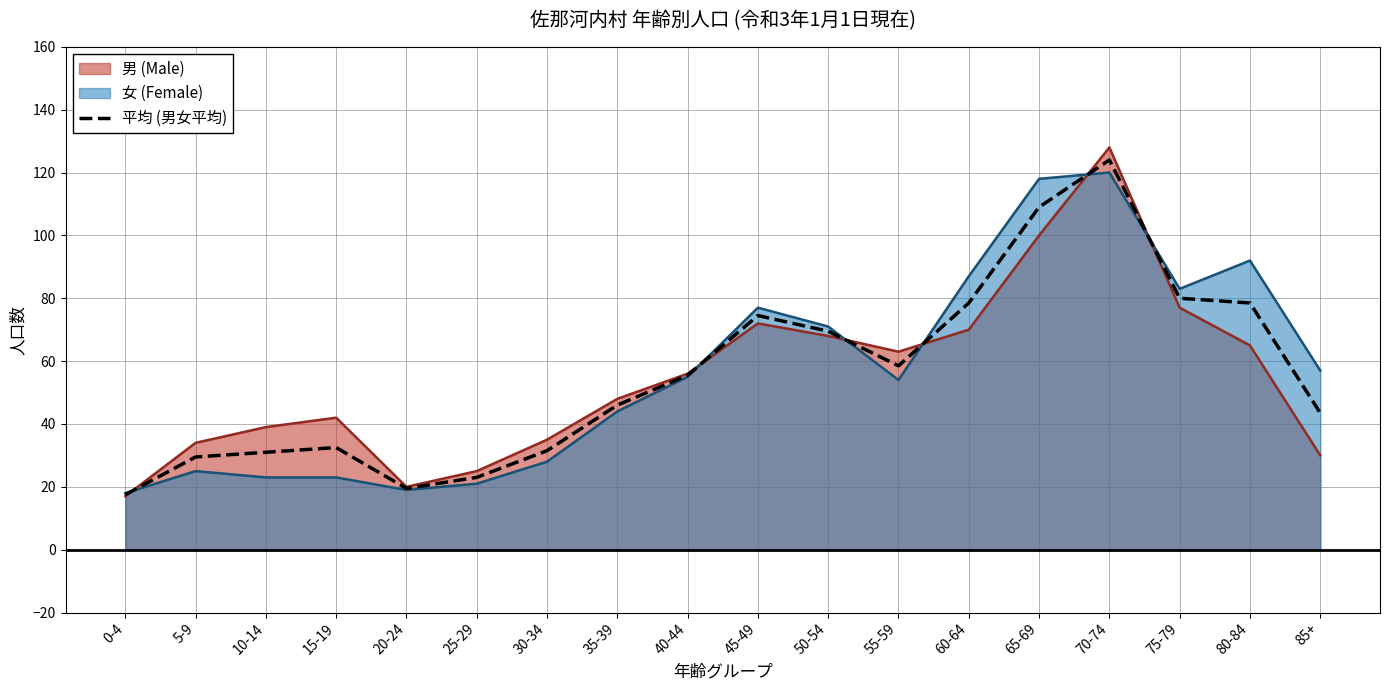

What is the difference between the second highest and minimum values?

91.5